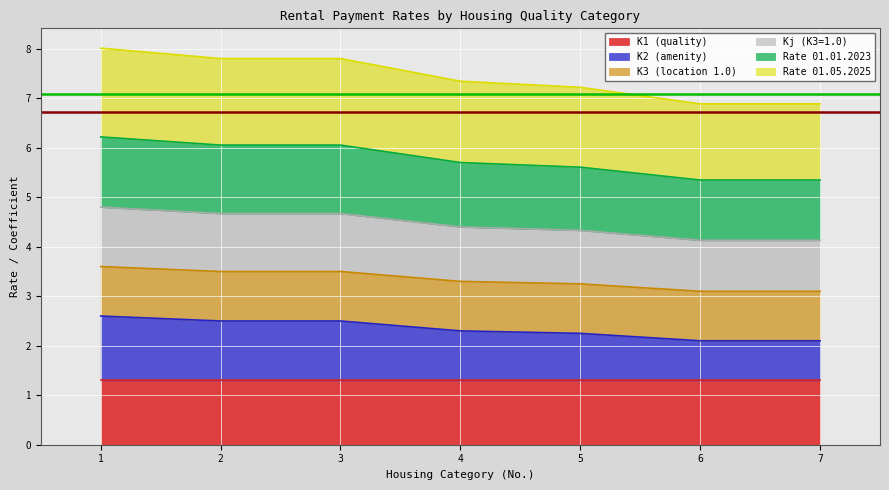

What is the difference between the second highest and minimum values in the Rate 01.01.2023 series?

0.7